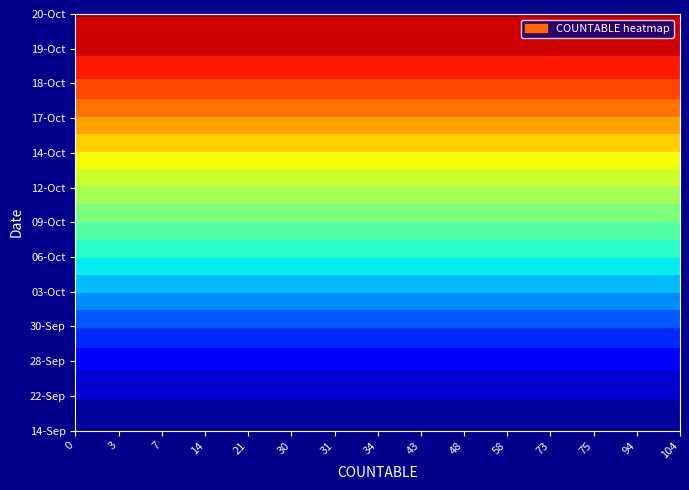

At how many categories does at least one series exceed 99?

15